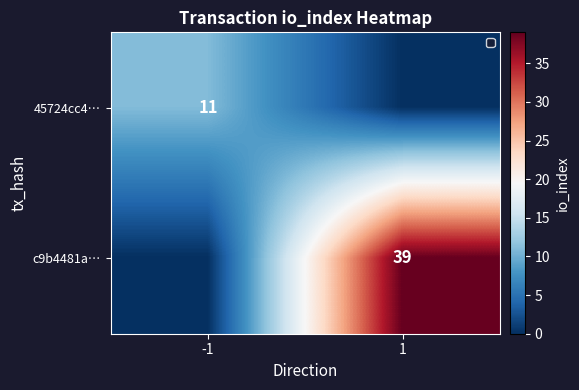

Is it true that 45724cc4… equals 3 at -1?

False